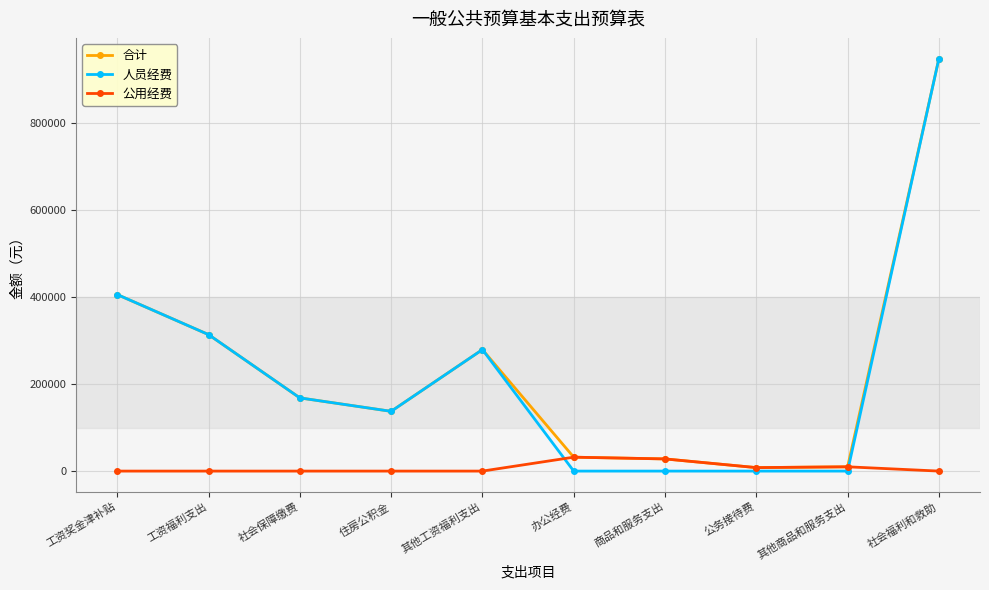

The value of 人员经费 at 商品和服务支出 is 0.0. True or false?

True